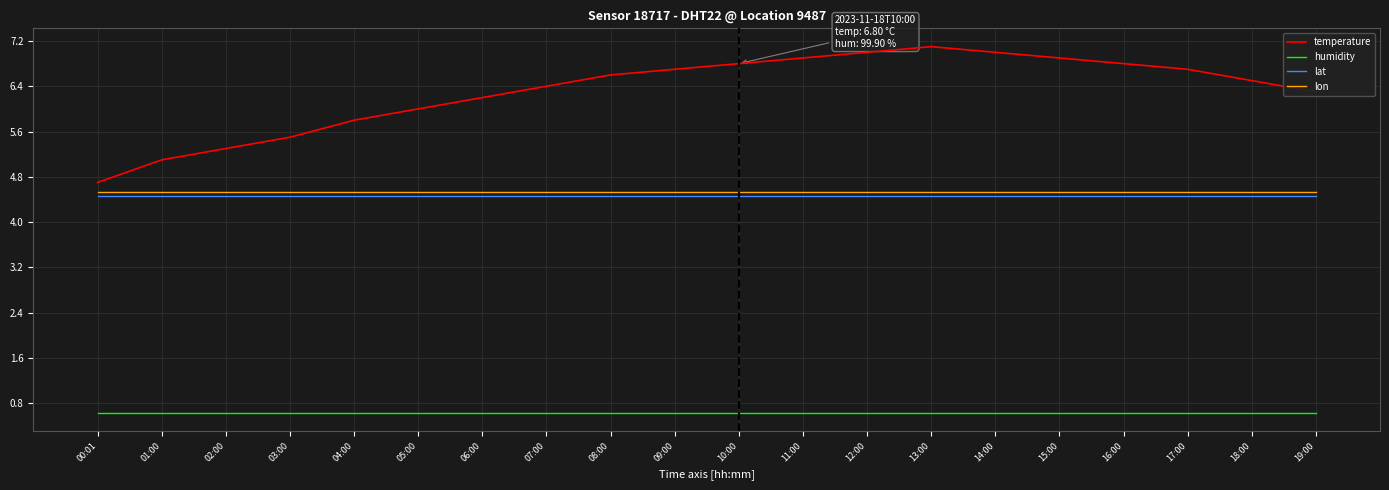

Which series has the widest spread of values?

temperature